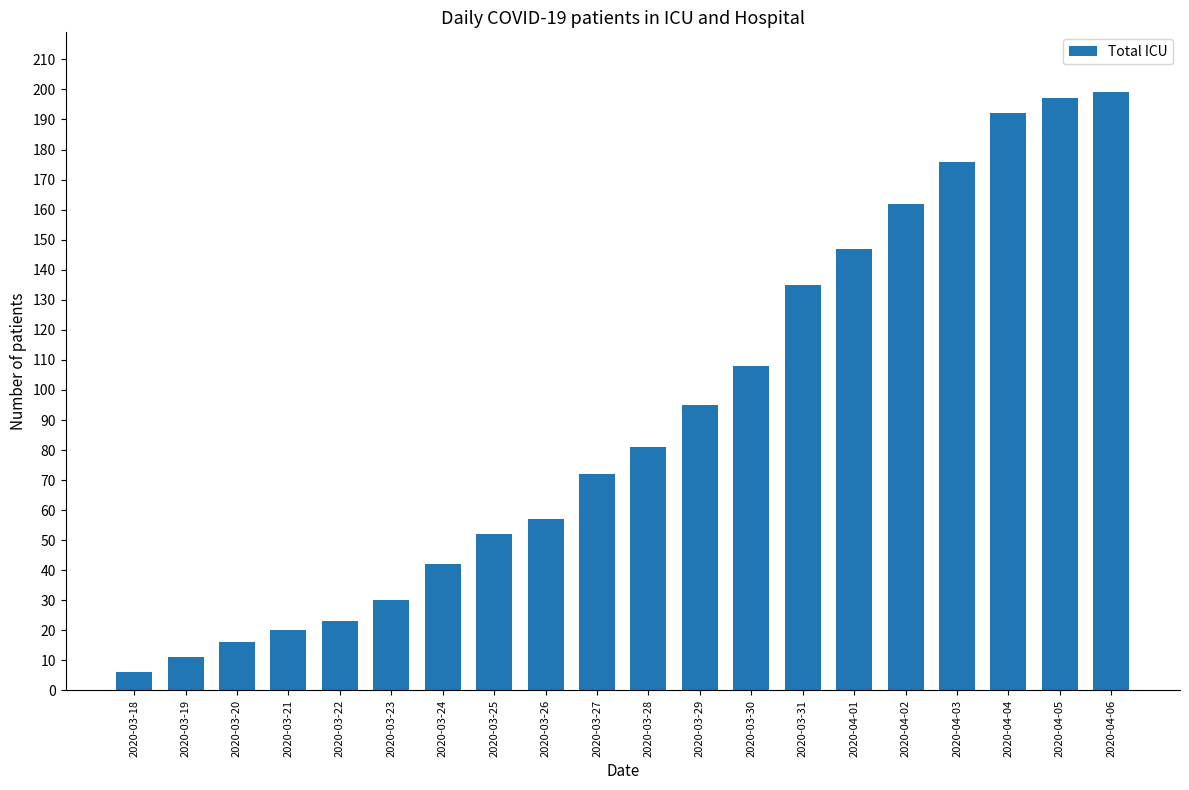

Reading left to right, what are all the values shown in this chart?

2020-03-18=6	2020-03-19=11	2020-03-20=16	2020-03-21=20	2020-03-22=23	2020-03-23=30	2020-03-24=42	2020-03-25=52	2020-03-26=57	2020-03-27=72	2020-03-28=81	2020-03-29=95	2020-03-30=108	2020-03-31=135	2020-04-01=147	2020-04-02=162	2020-04-03=176	2020-04-04=192	2020-04-05=197	2020-04-06=199